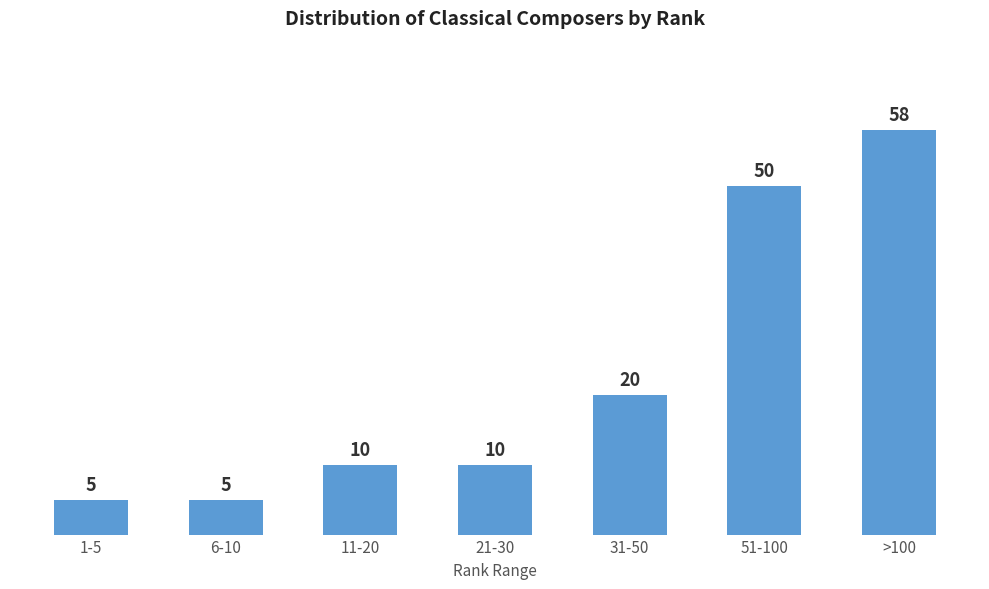

Reading left to right, what are all the values shown in this chart?

5	5	10	10	20	50	58